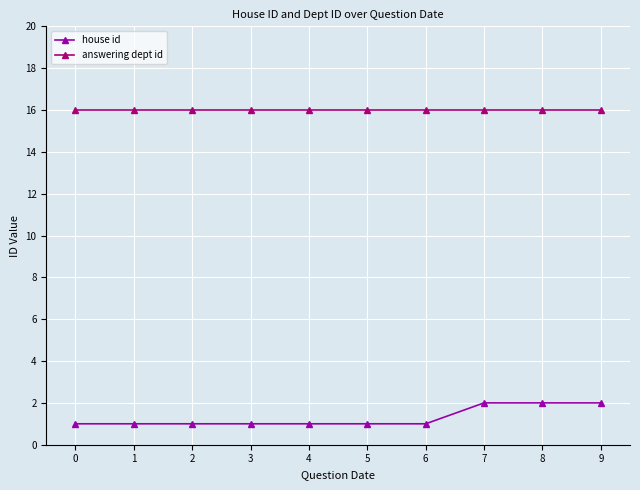

True or false: answering dept id and house id cross at least once.

False